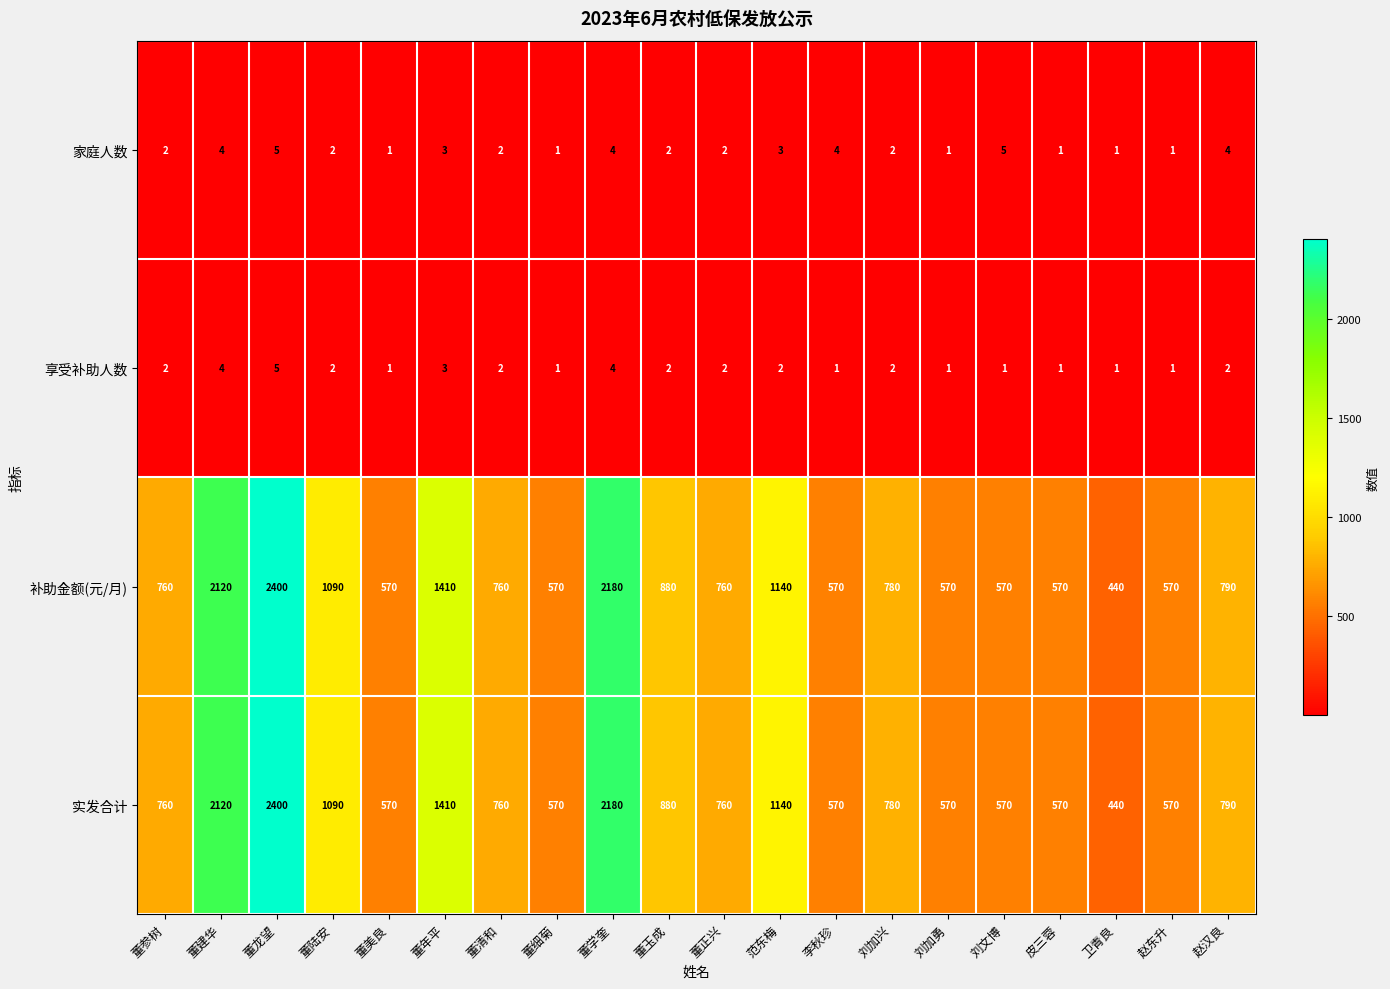

Is the value of 享受补助人数 at 董年平 greater than the value of 实发合计 at 赵汉良?

No